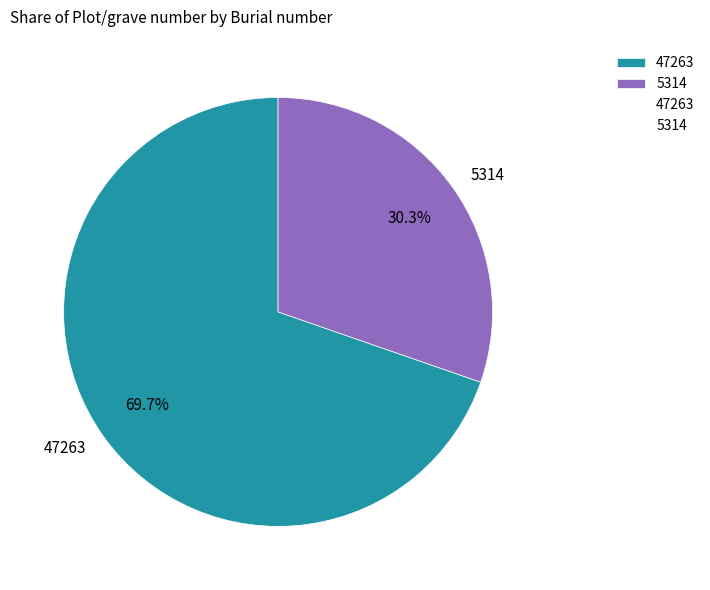

Which has a higher value, 5314 or 47263?

47263